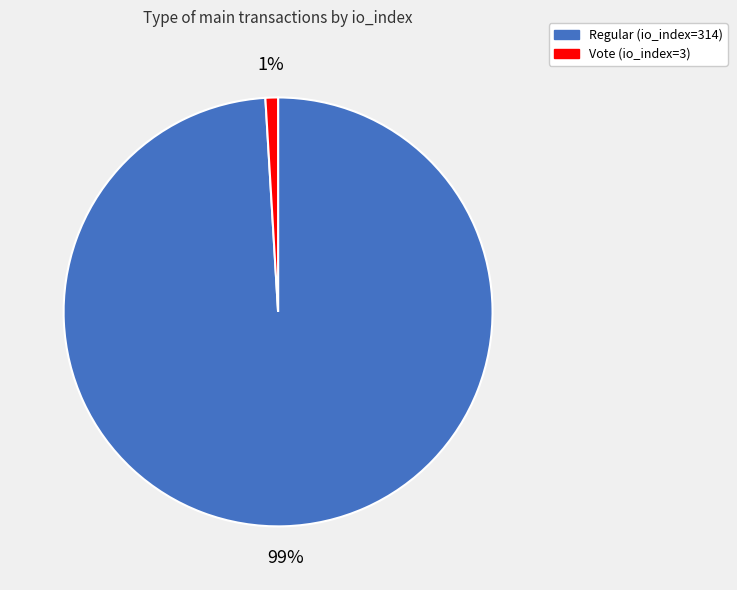

Between Vote (io_index=3) and Regular (io_index=314), which is larger?

Regular (io_index=314)